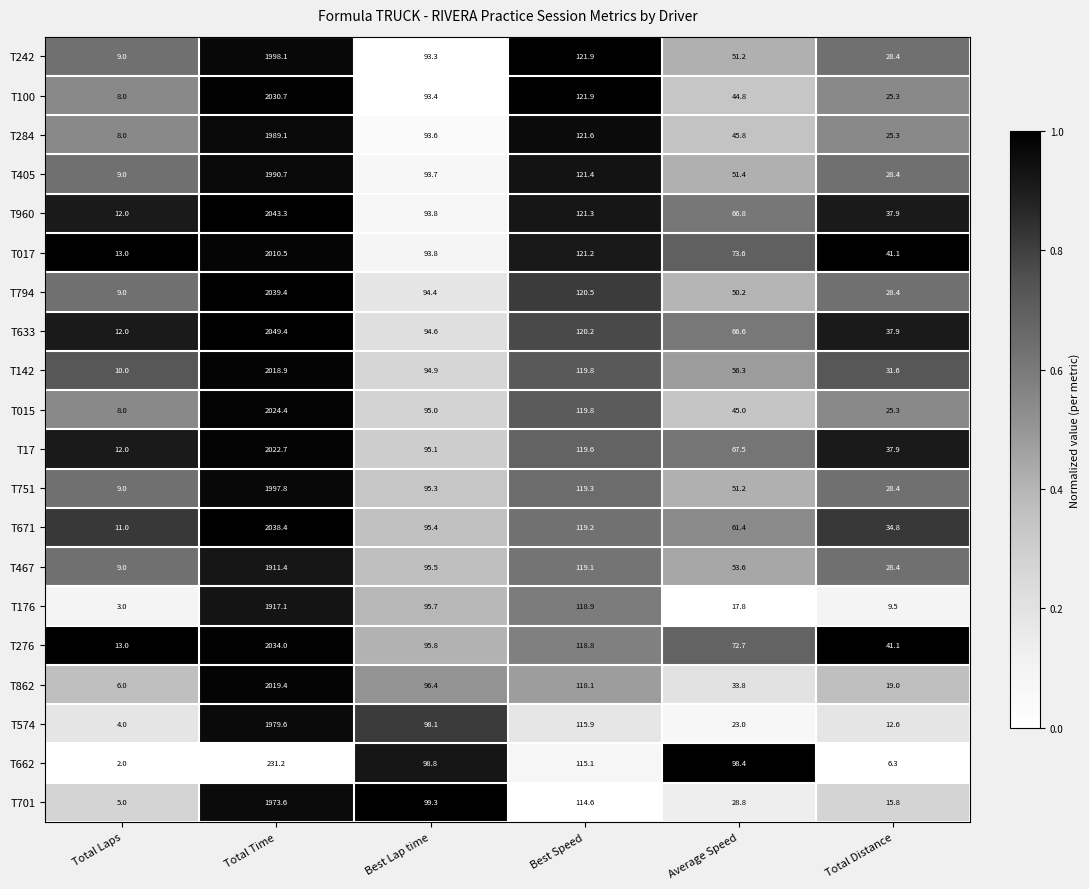

Rank the series by their maximum value, from highest to lowest.

T633, T960, T794, T671, T276, T100, T015, T17, T862, T142, T017, T242, T751, T405, T284, T574, T701, T176, T467, T662